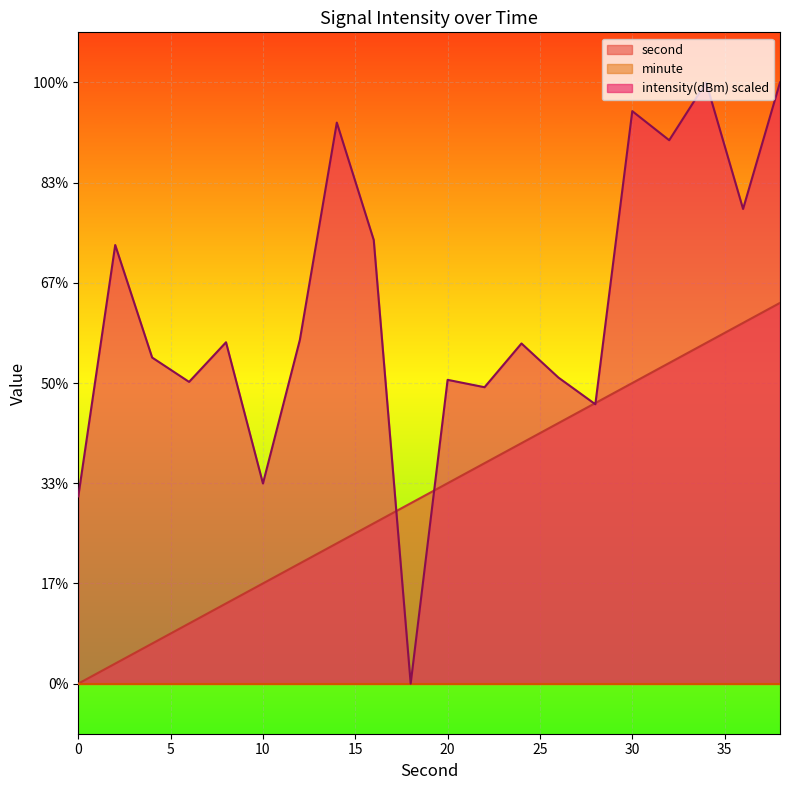

What is the highest value of the intensity series?

60.0